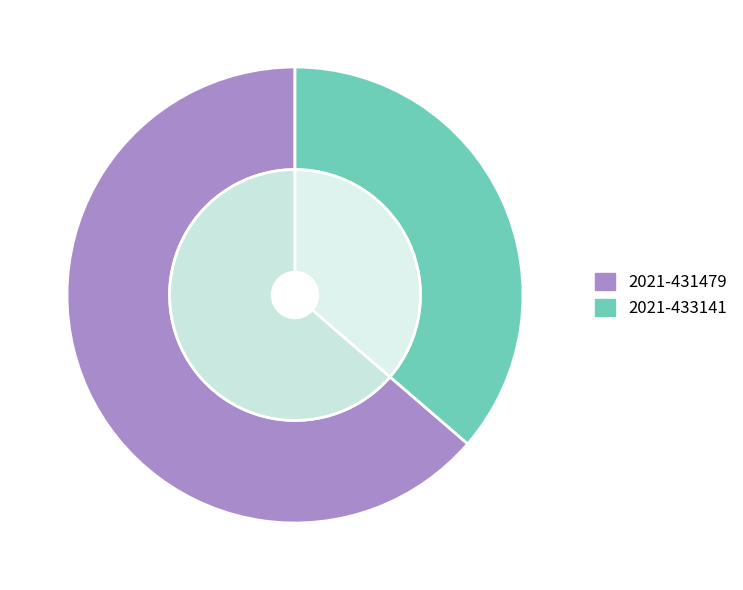

To the nearest percent, what is the combined percentage of 2021-431479 and 2021-433141?

100%